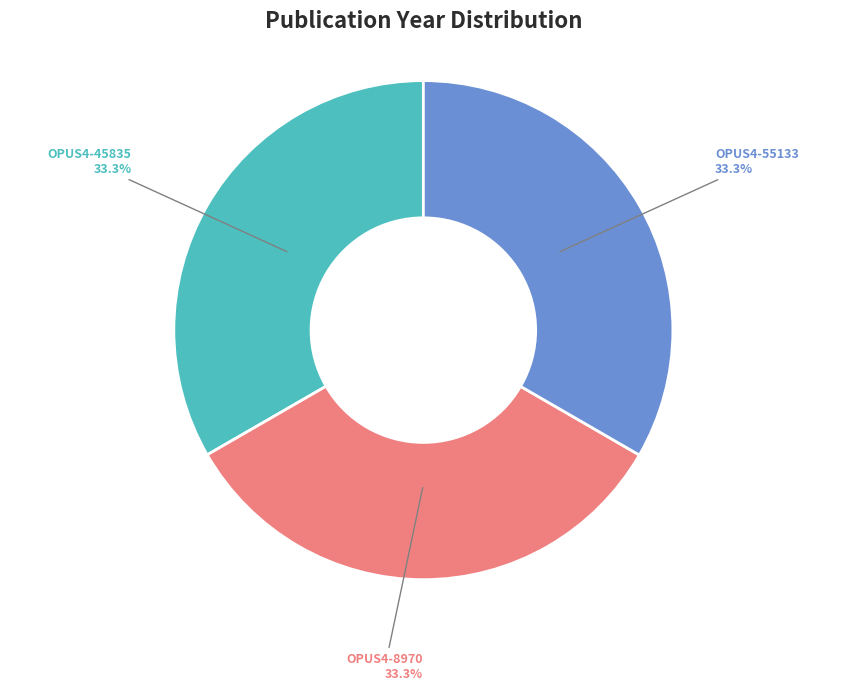

What portion of the pie excludes OPUS4-8970?

66.7%